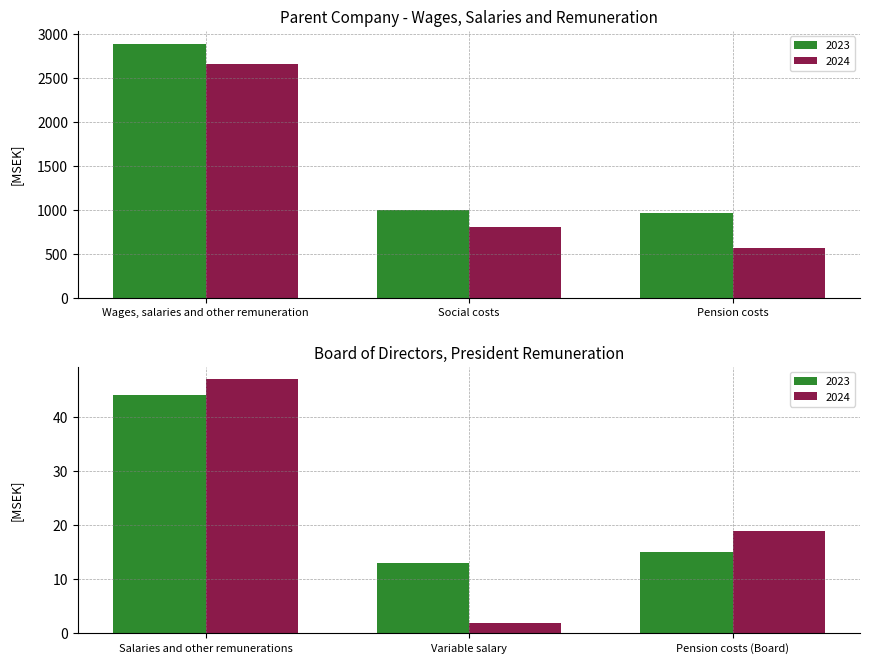

What is the spread (max minus min) of values at Wages, salaries and other remuneration?

232